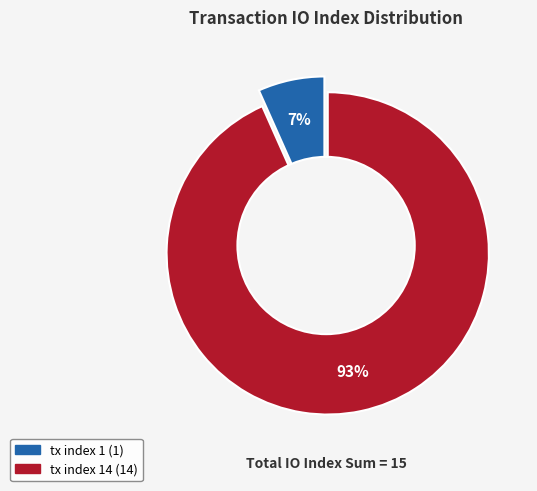

What is the ratio of the value at tx index 1 to the value at tx index 14?

0.1